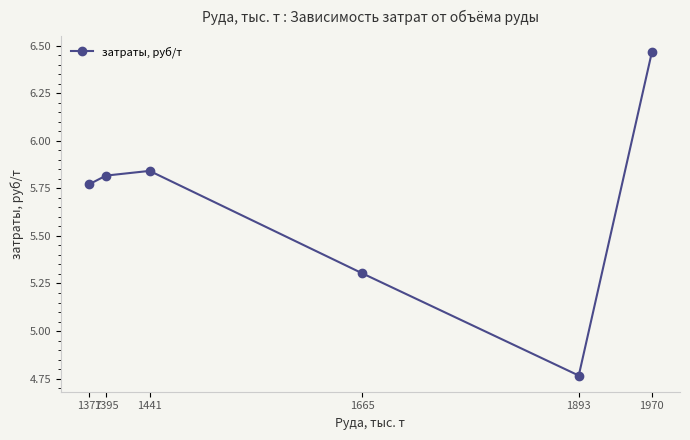

Where is the first local maximum?

1441